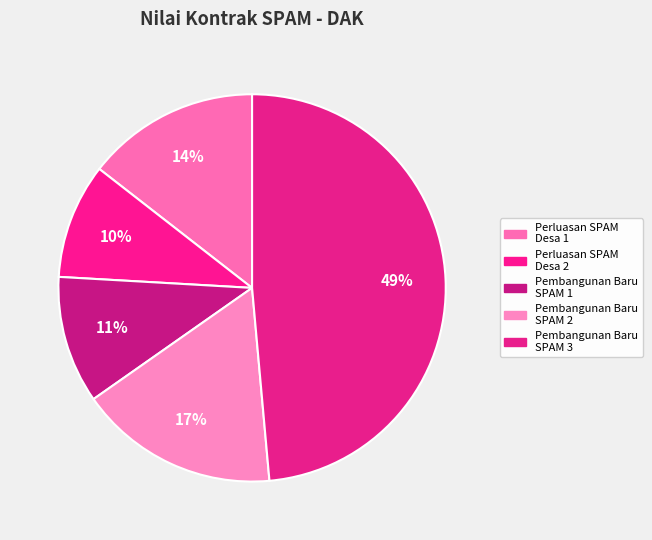

How many slices are in this pie chart?

5